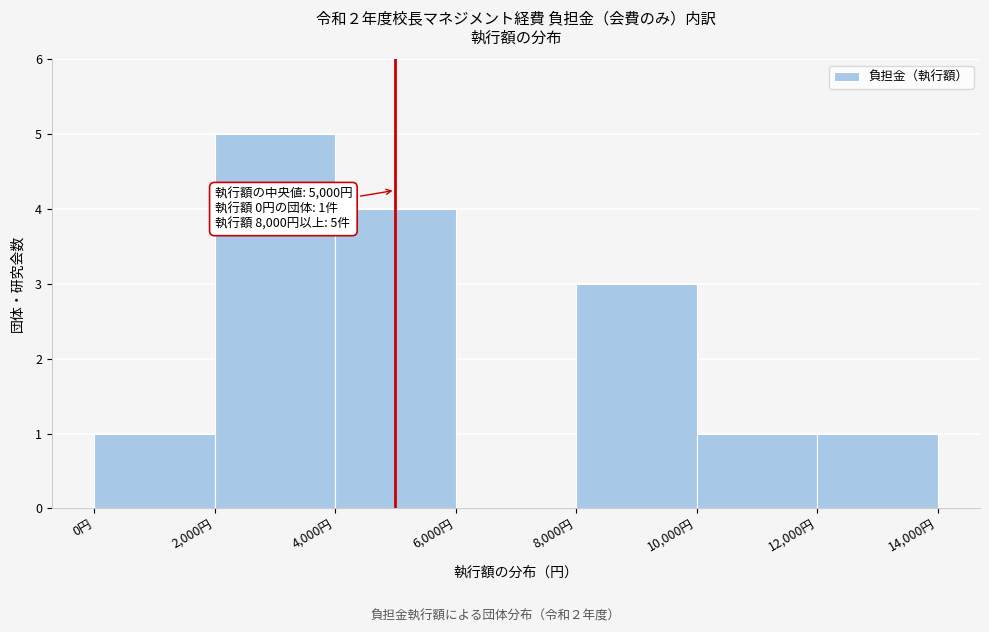

Over which range of the x-axis is the bar tallest?

2000 to 4000